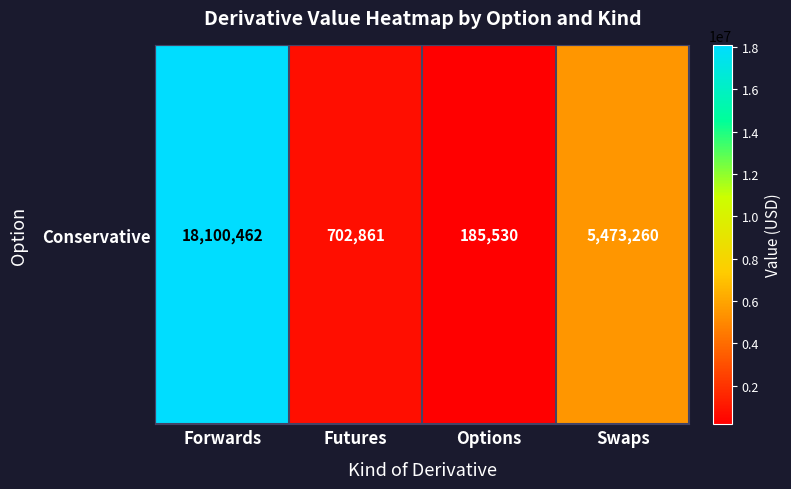

Reading left to right, transcribe all the data shown in this chart.

Forwards=18100462.3	Futures=702861.4	Options=185529.7	Swaps=5473260.0